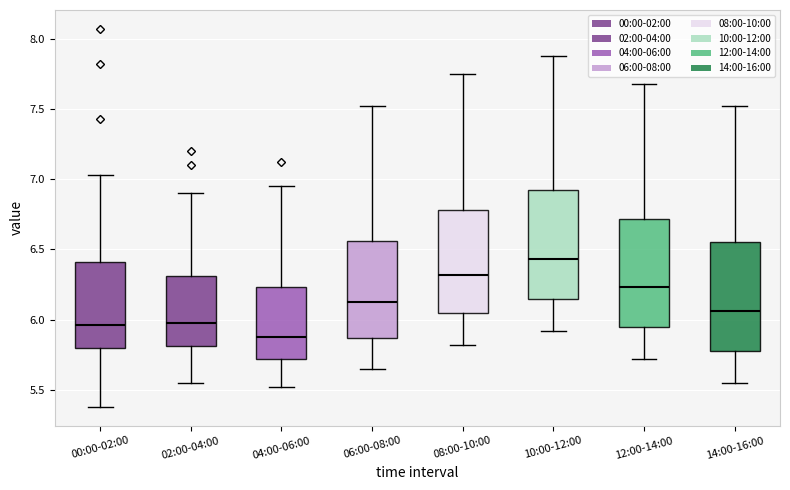

Which box's median line is the lowest?

04:00-06:00